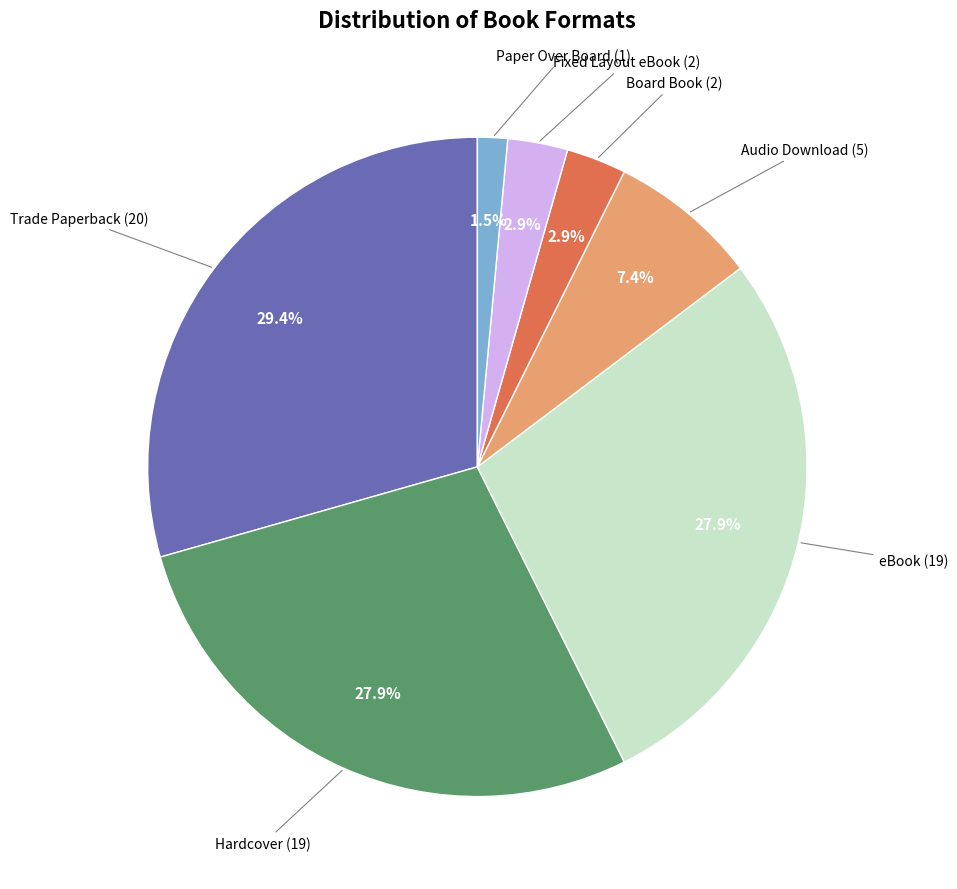

Does any single category account for the majority?

No